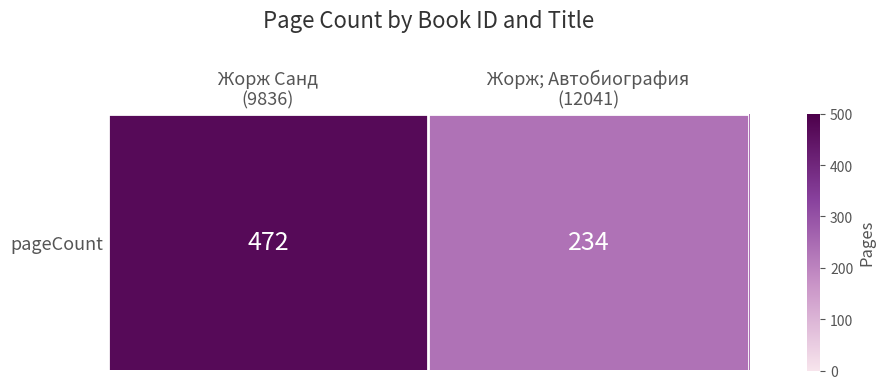

What is the smallest value displayed?

234